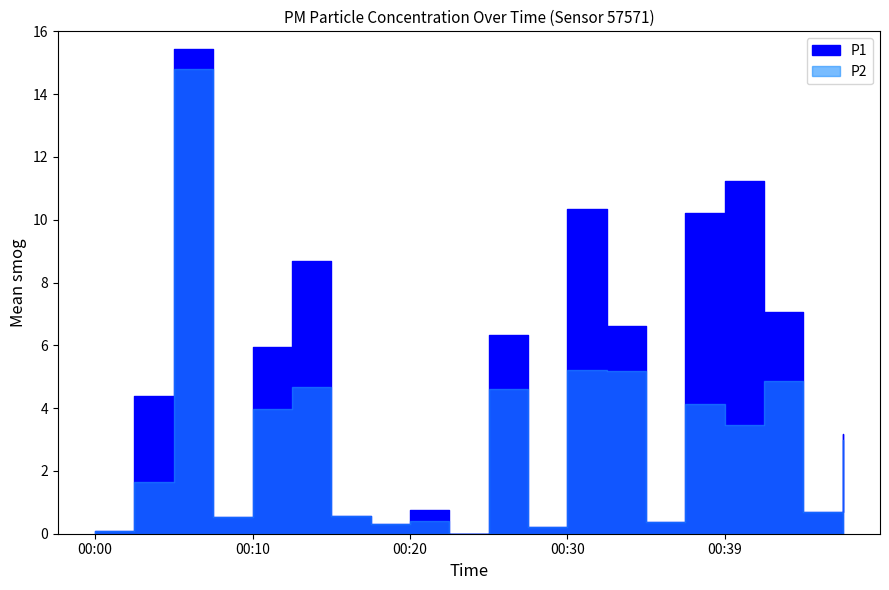

Which label corresponds to the smallest value in the chart?

00:22